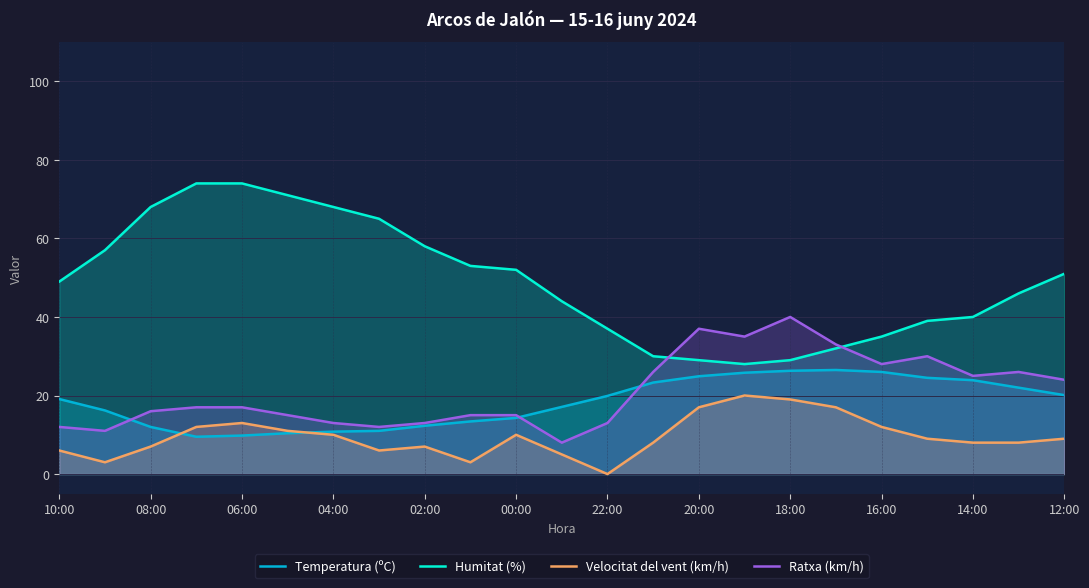

Which series has the largest total across all categories?

Humitat (%)